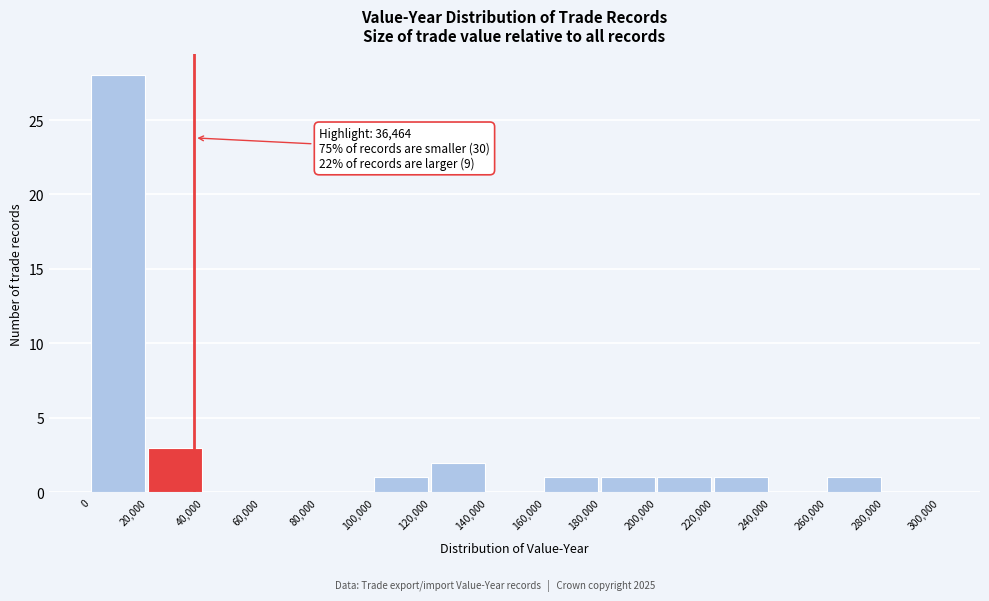

Over which range of the x-axis is the bar tallest?

0 to 20,000